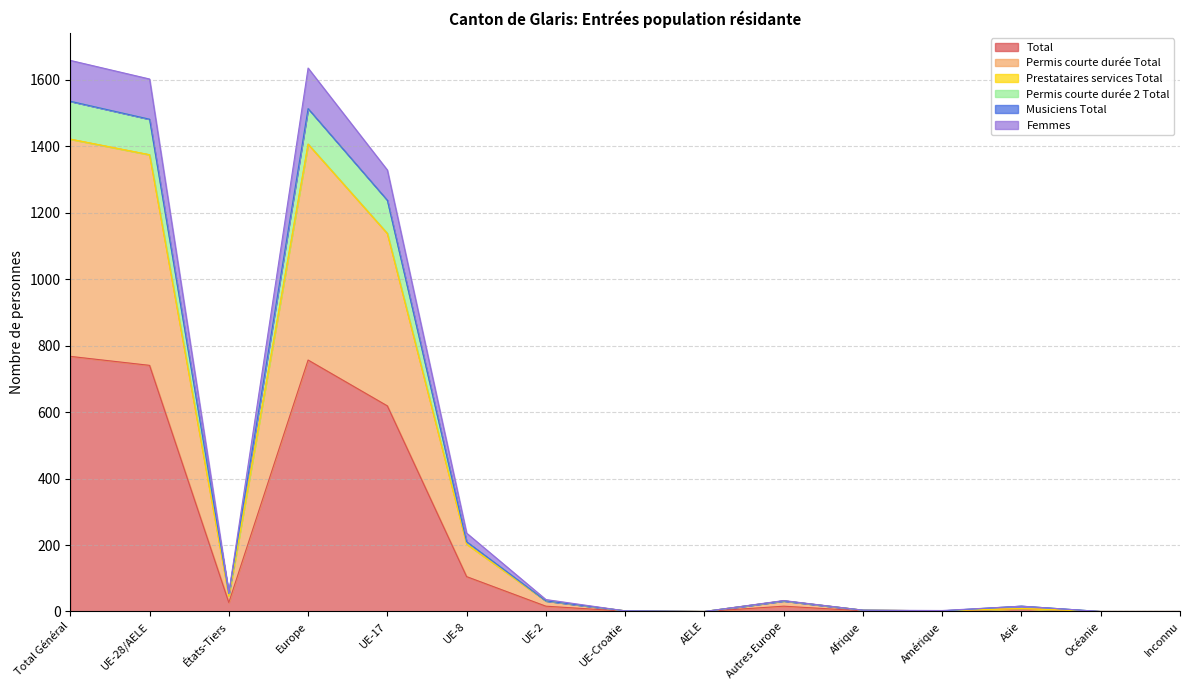

What is the label of the 12th point from the right?

Europe